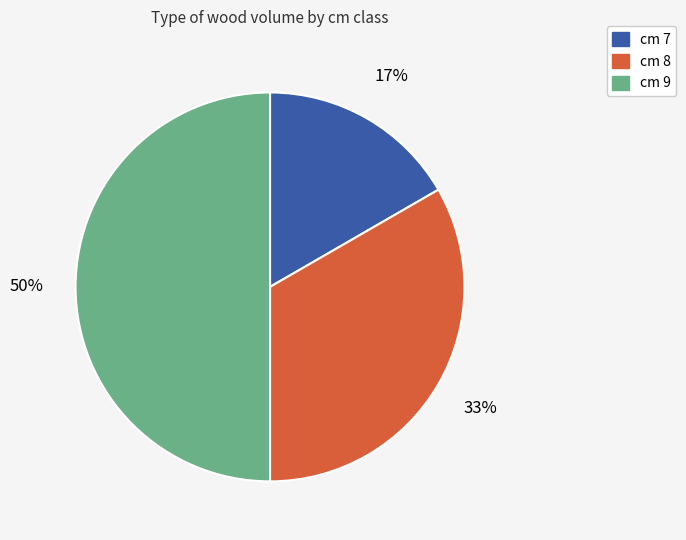

Does cm 8 account for over 50% of the chart?

No